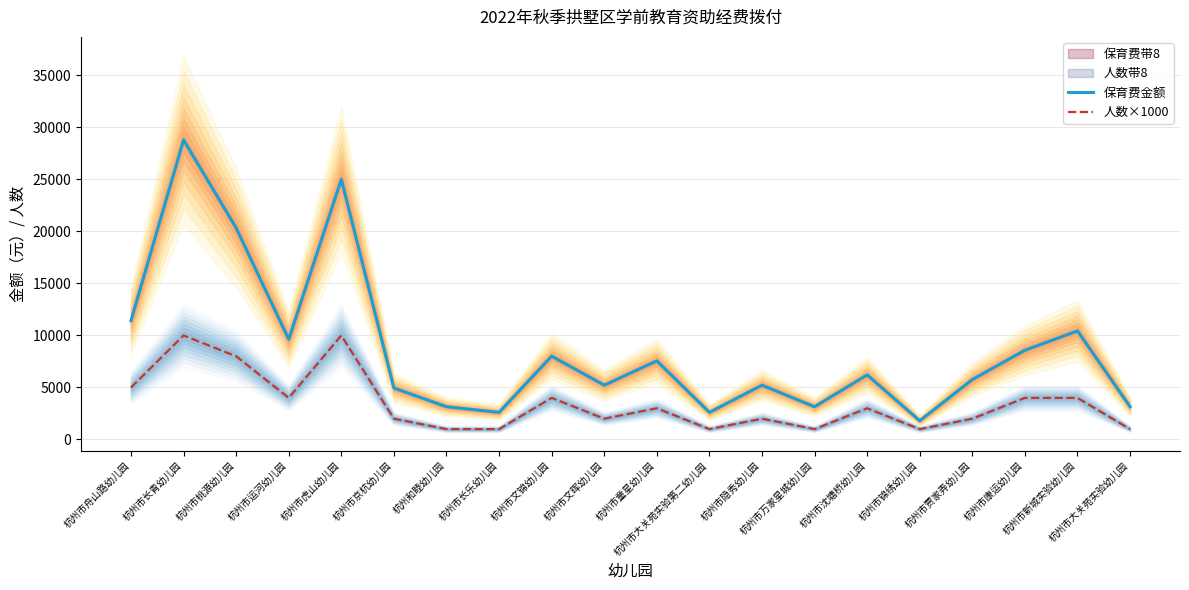

At which category does the chart reach its minimum across all series?

杭州和睦幼儿园